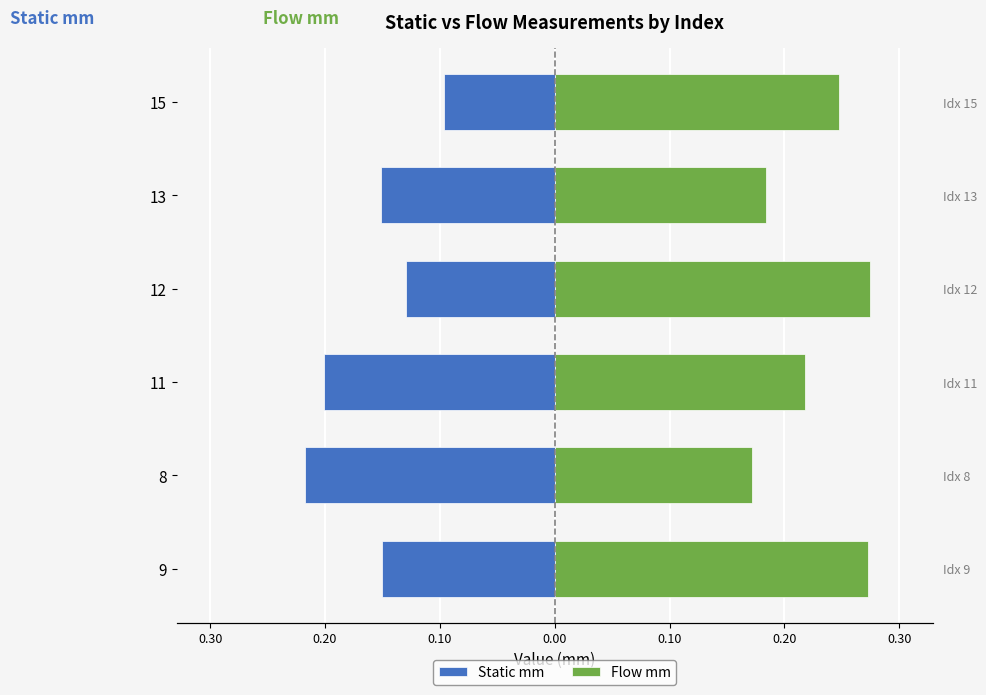

What is the difference between the highest and lowest values at 11?

0.4